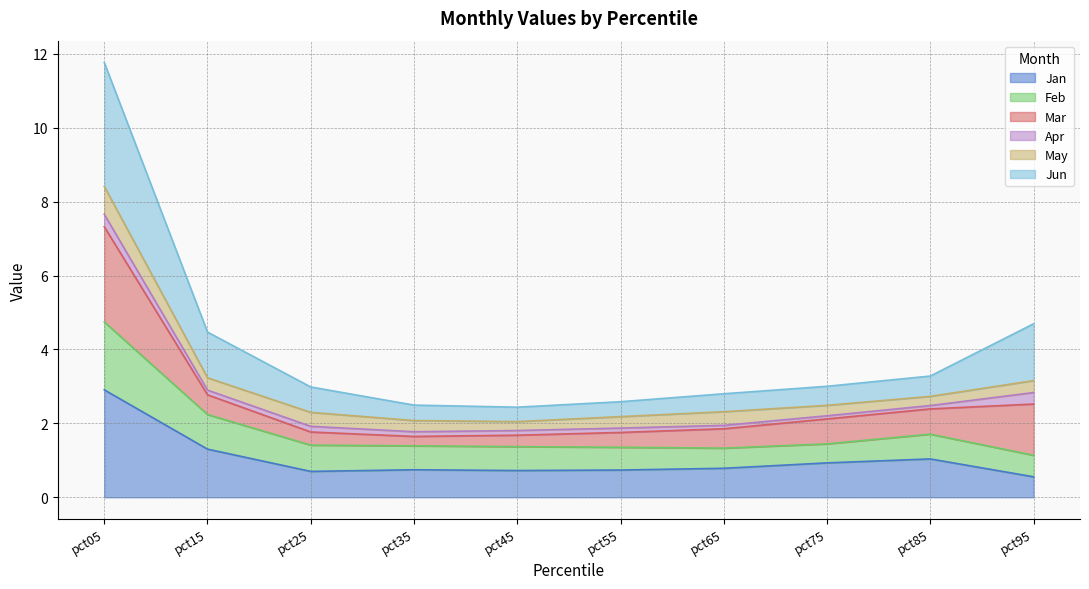

How many interior local peaks does the Feb series have?

1